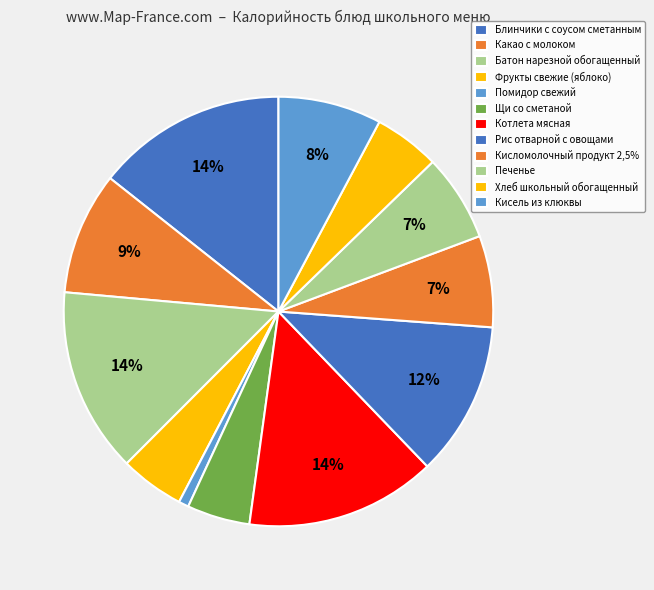

How many segments does this pie chart have?

12